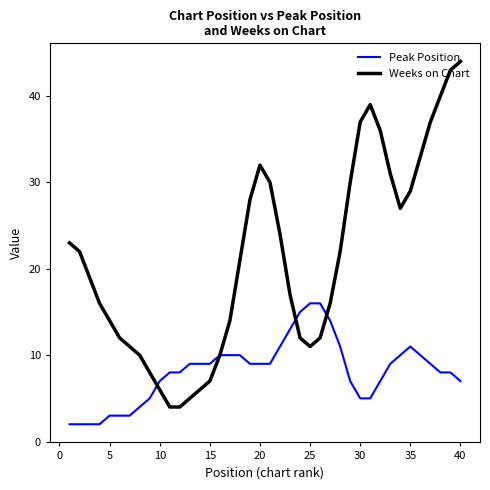

What is the greatest value displayed?

44